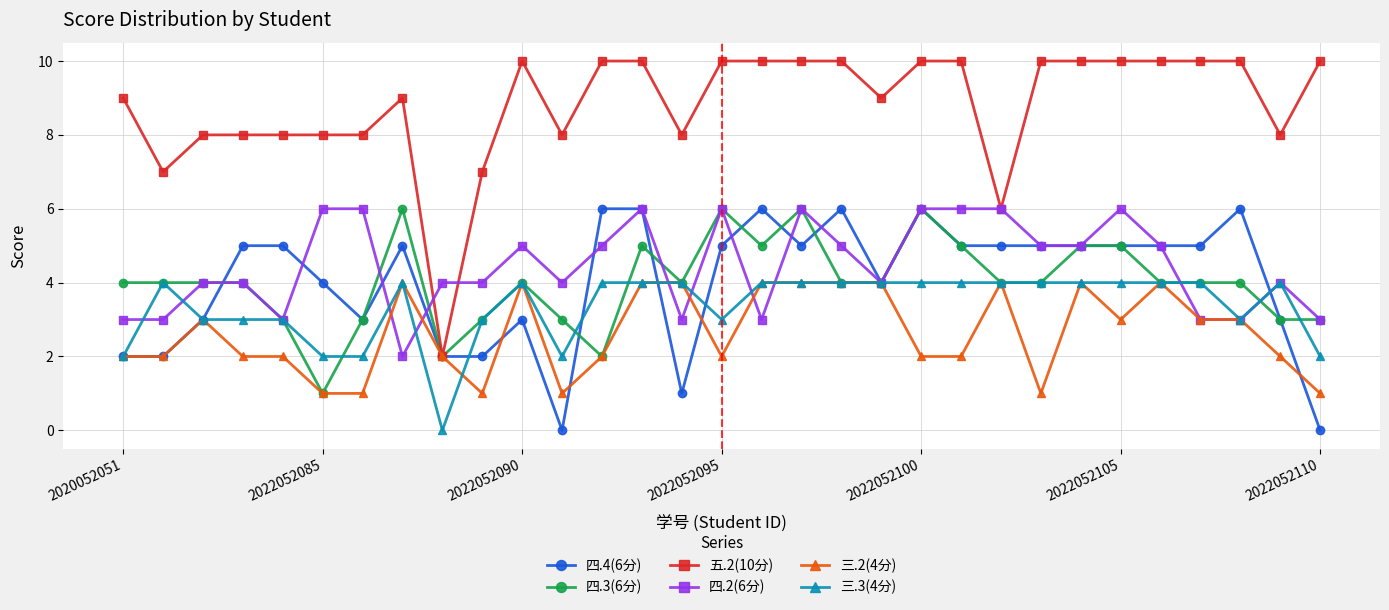

True or false: 四.3(6分) has more than 1 points higher than both neighbors.

True